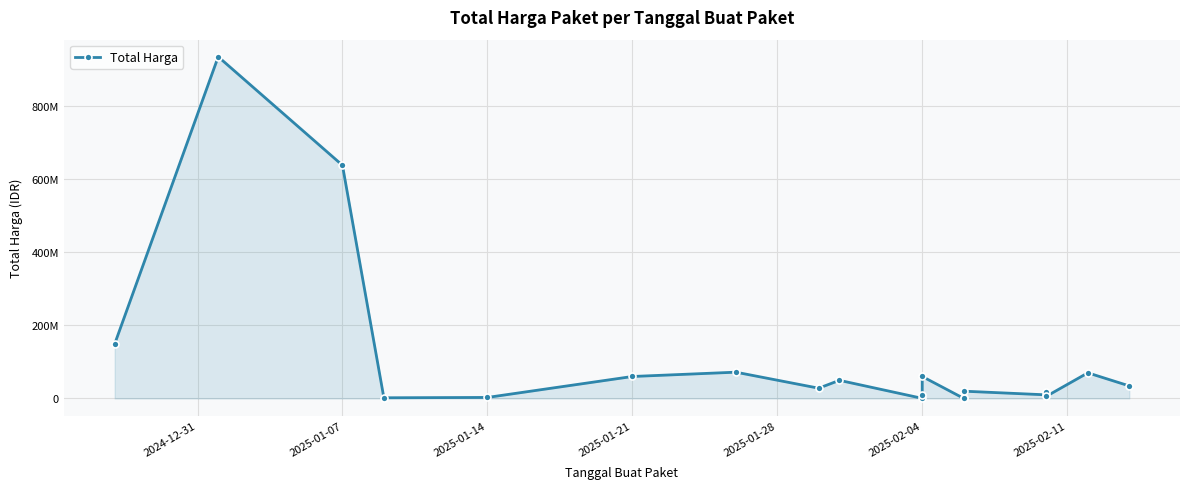

What is the sum of all values?

2162185950